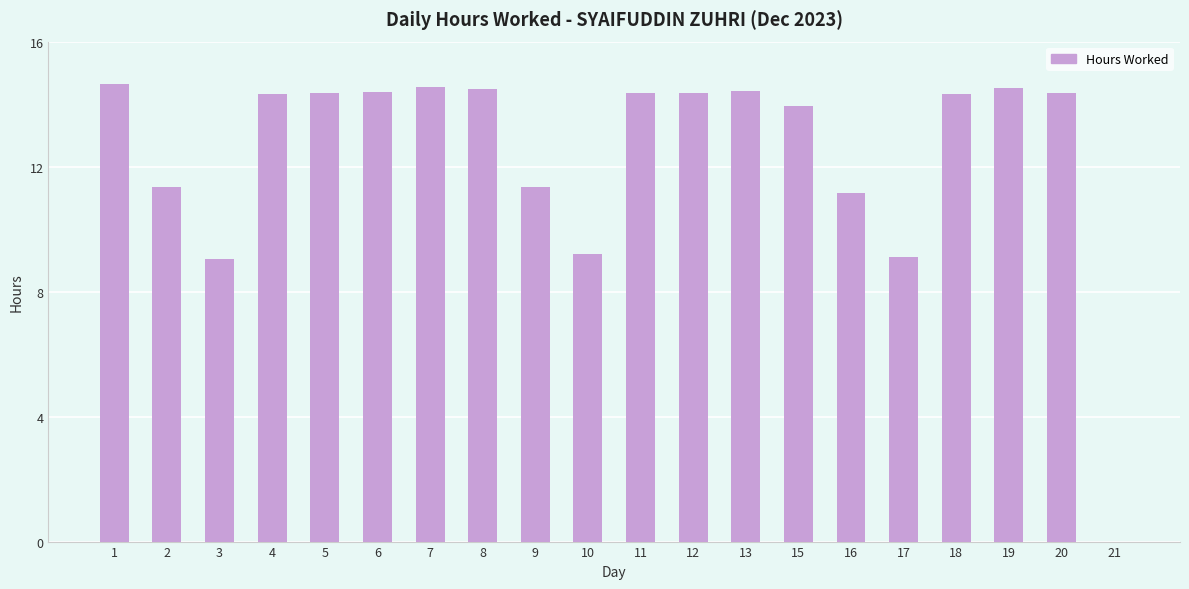

What is the sum of all values?

248.2